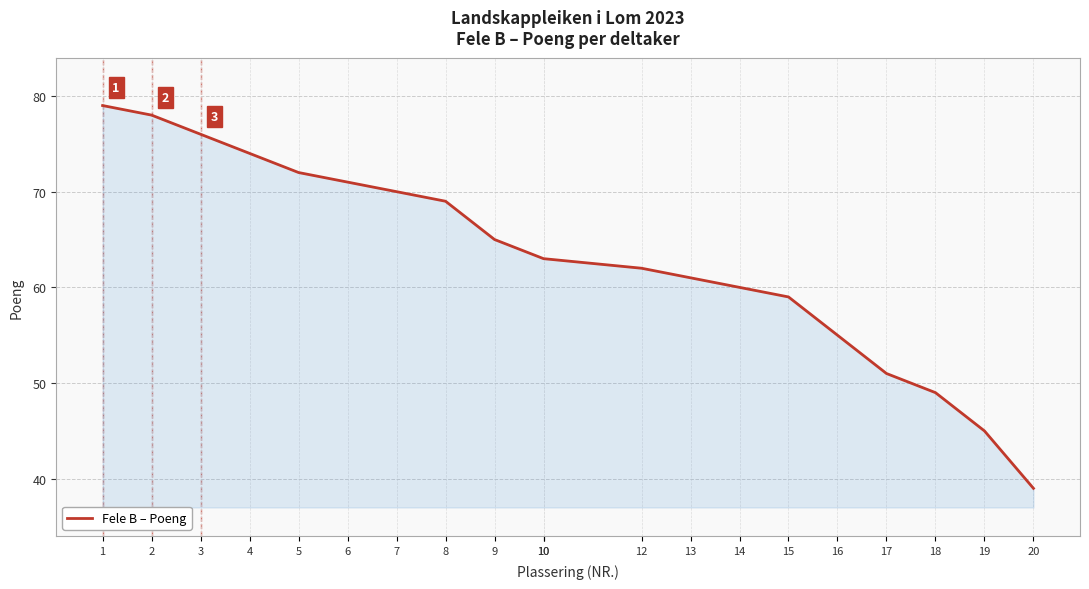

At which label does the data first exceed 63?

1